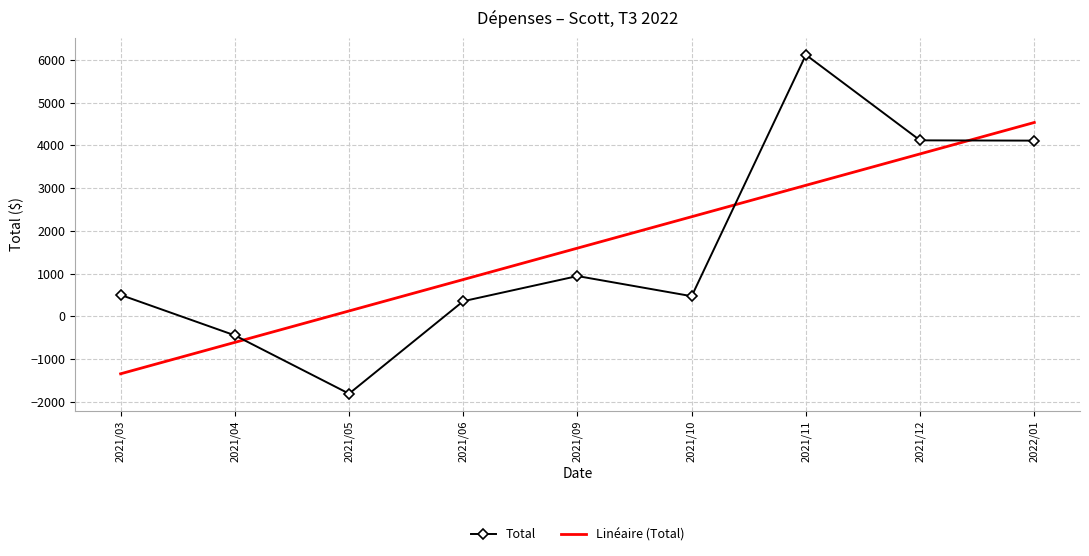

At which category does Total reach its first local peak?

2021/09